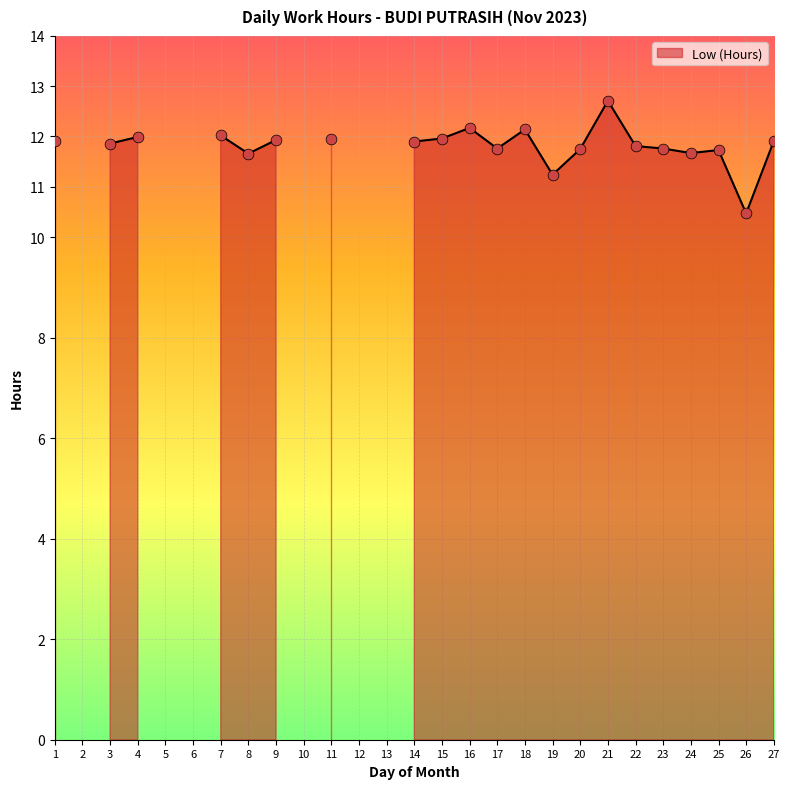

What is the change in value from 18 to 27?

-0.2